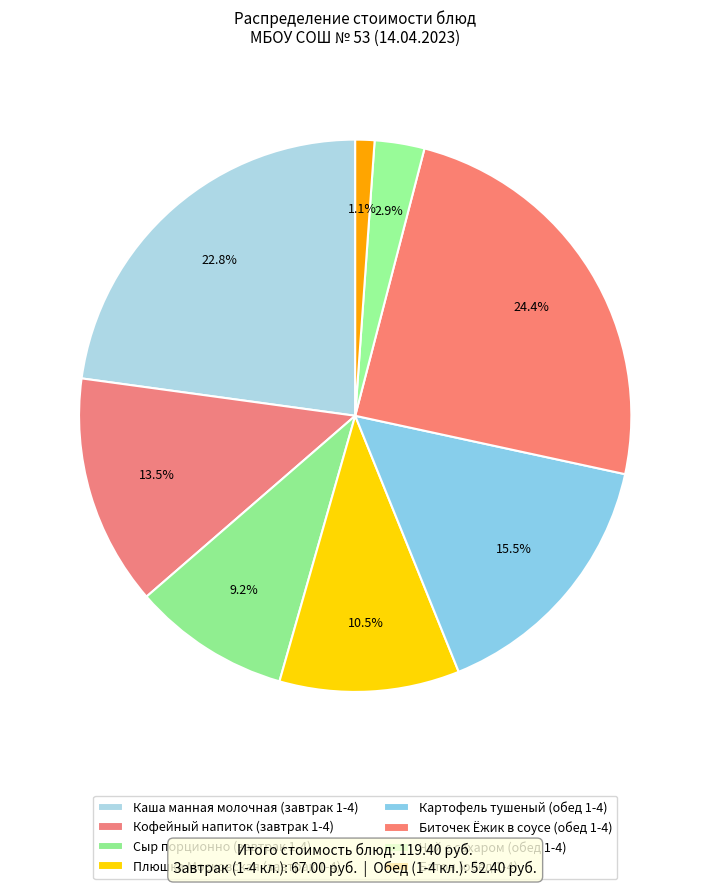

How many segments does this pie chart have?

8